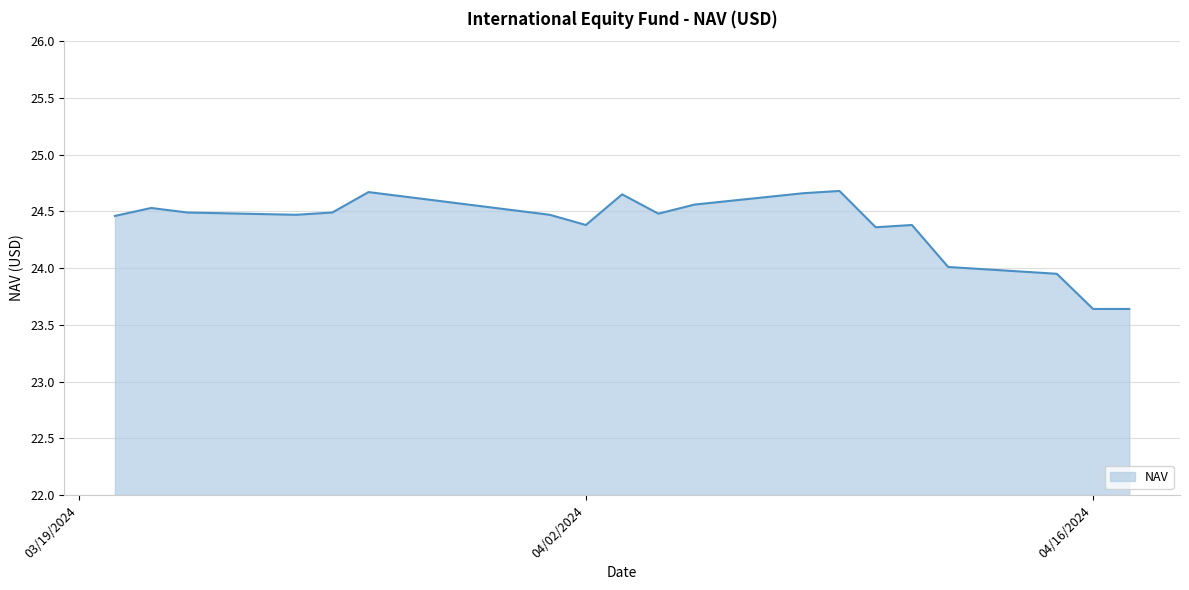

True or false: the data has more than 0 interior local peaks.

True